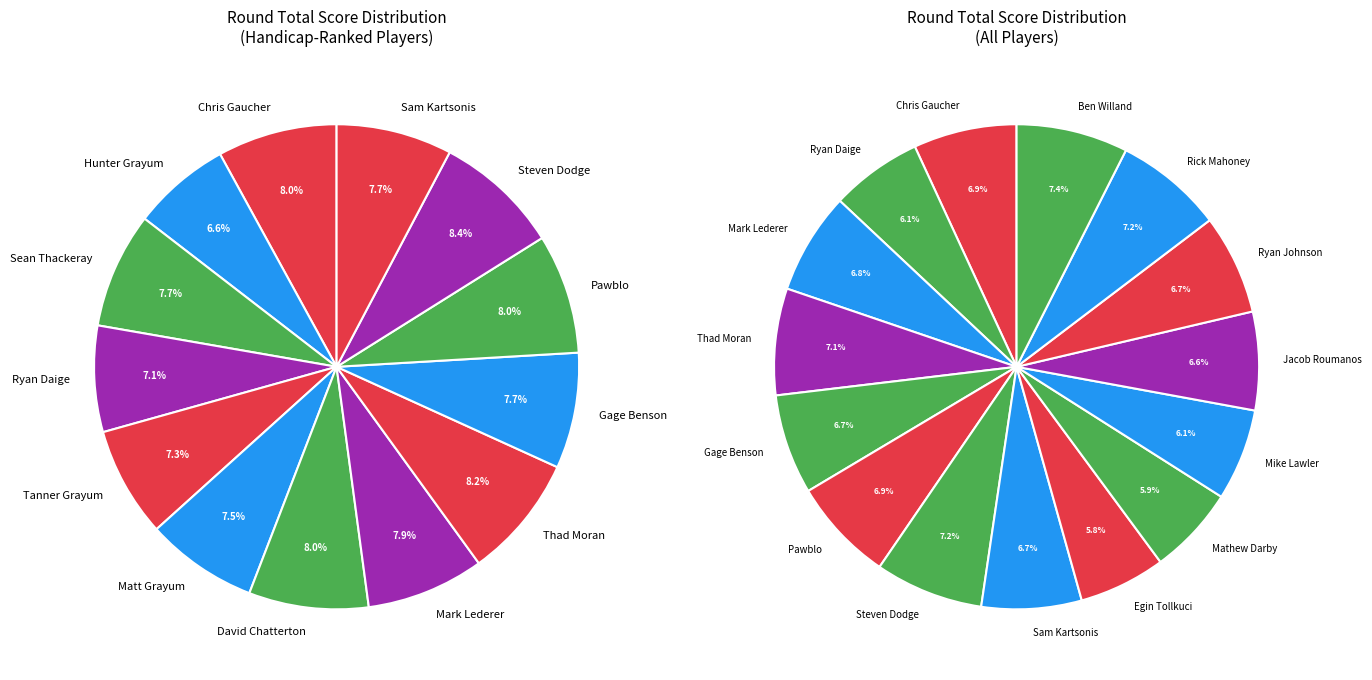

Count the number of slices in the pie.

13